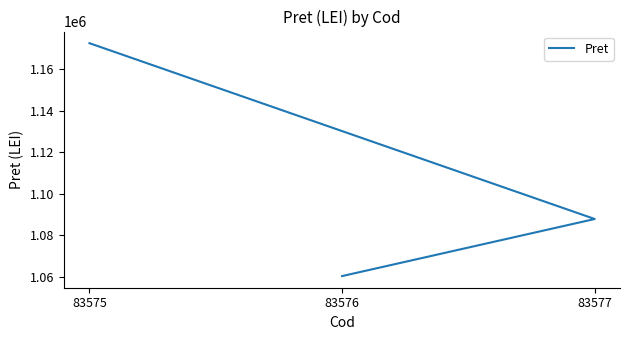

What is the average value?

1106865.1